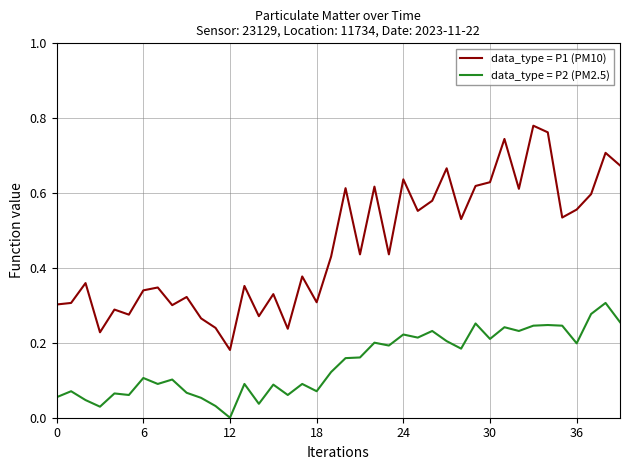

Which series has the widest spread of values?

data_type = P1 (PM10)